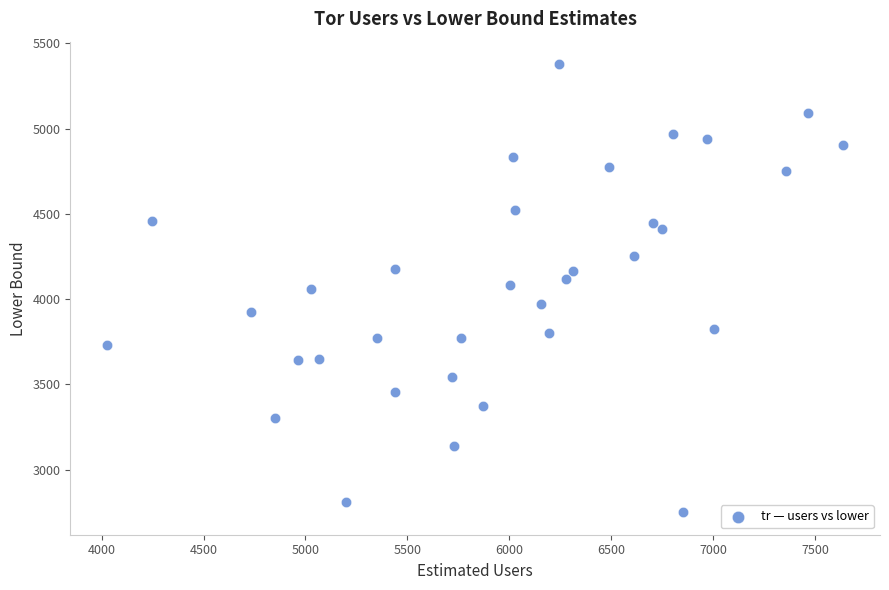

What is the range of X values (max minus min)?

3612.4